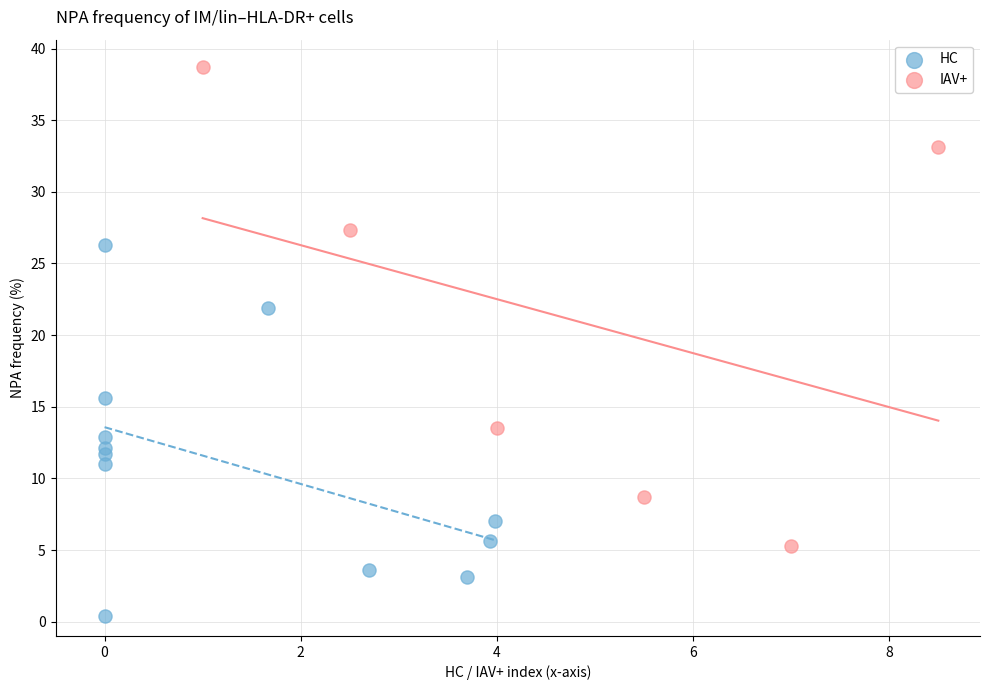

Which series has the largest Y range (max minus min)?

IAV+